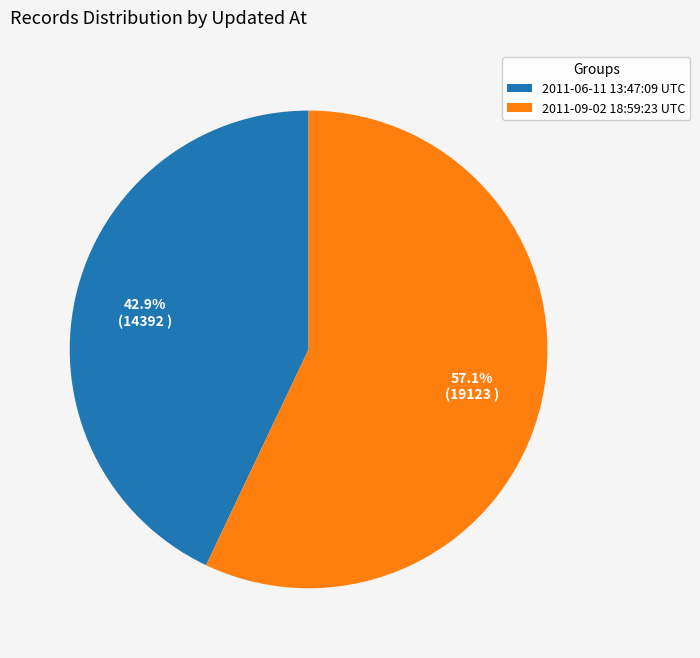

Is there a majority slice in this chart?

Yes